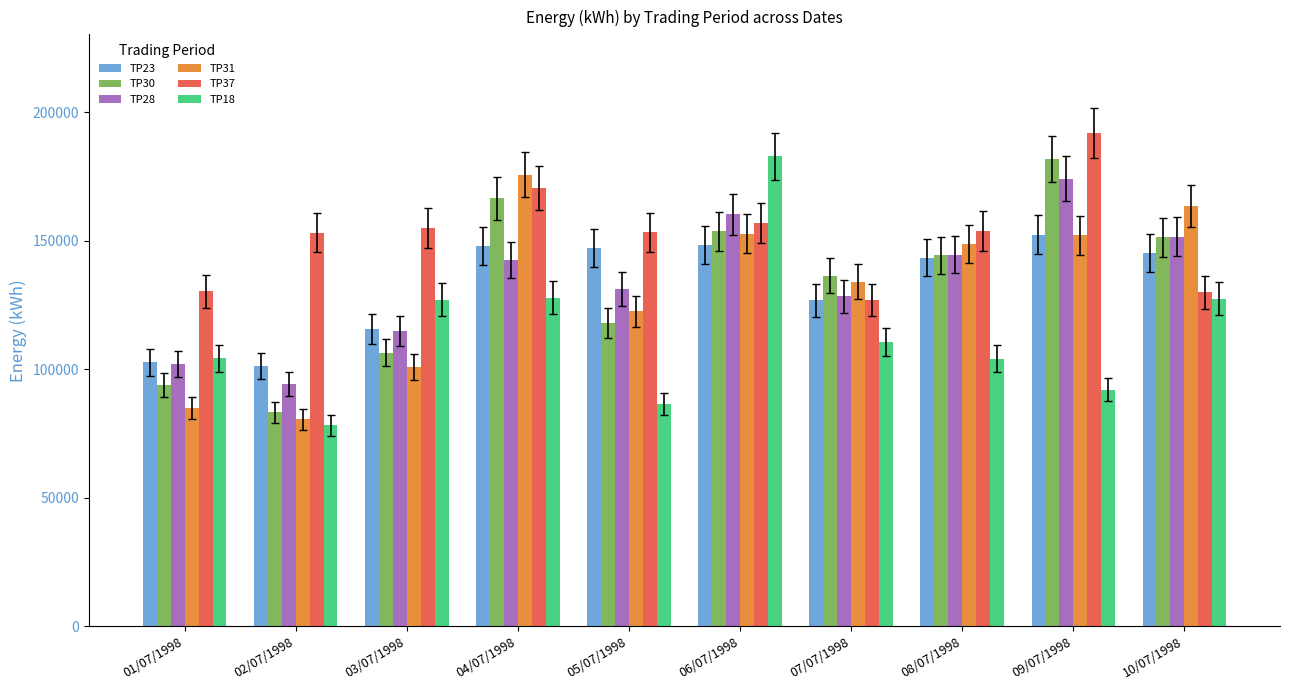

What position from the right is 04/07/1998?

7